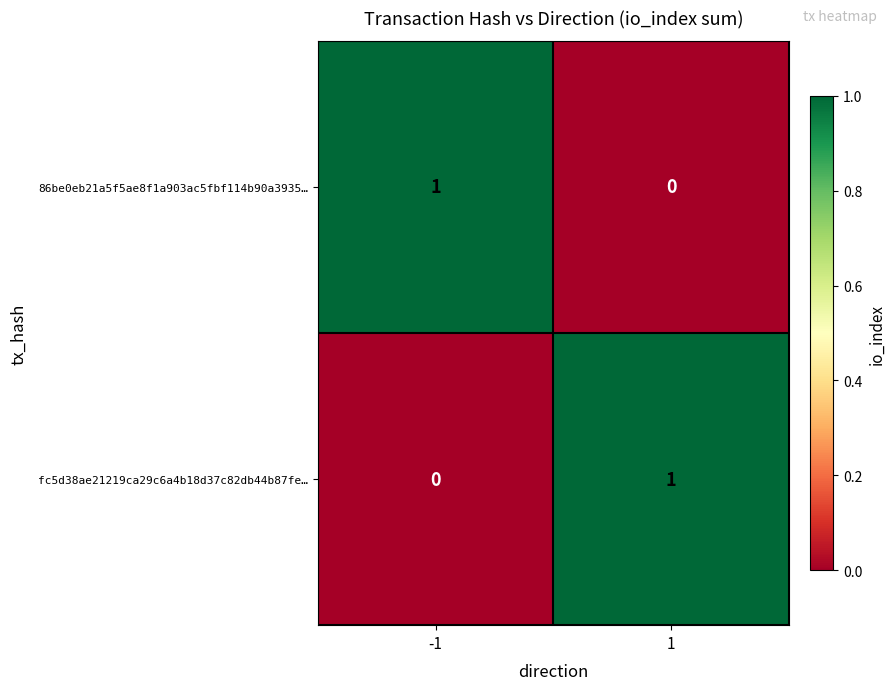

The 86be0eb21a5f5ae8f1a903ac5fbf114b90a3935… series shows 1 at -1. True or false?

True